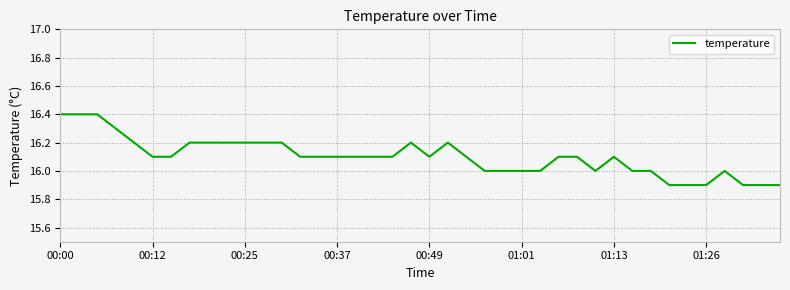

What is the difference between the maximum and second lowest values?

0.5